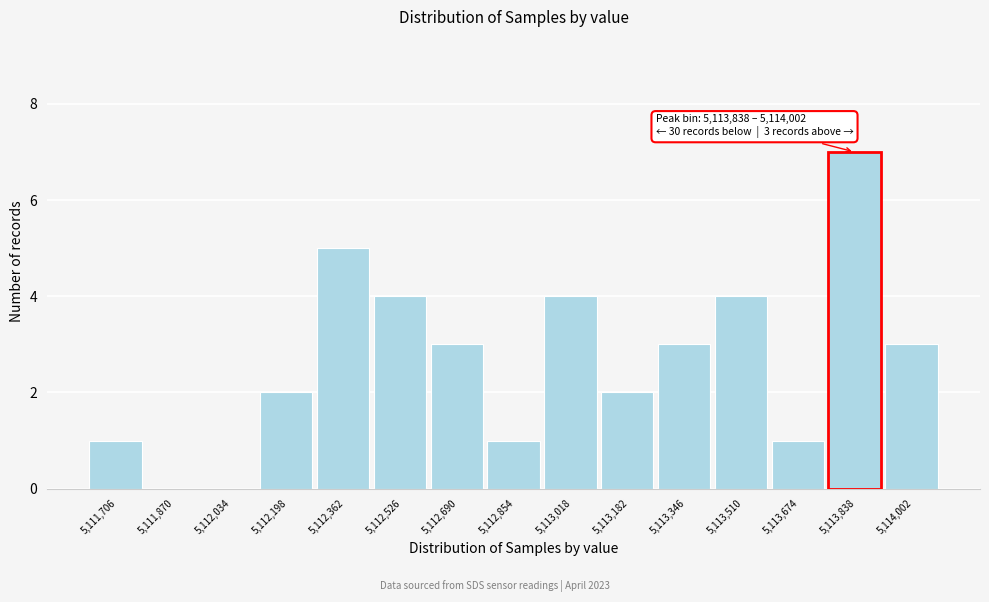

Reading right to left, what are all the values shown in this chart?

5,114,002=3	5,113,838=7	5,113,674=1	5,113,510=4	5,113,346=3	5,113,182=2	5,113,018=4	5,112,854=1	5,112,690=3	5,112,526=4	5,112,362=5	5,112,198=2	5,112,034=0	5,111,870=0	5,111,706=1